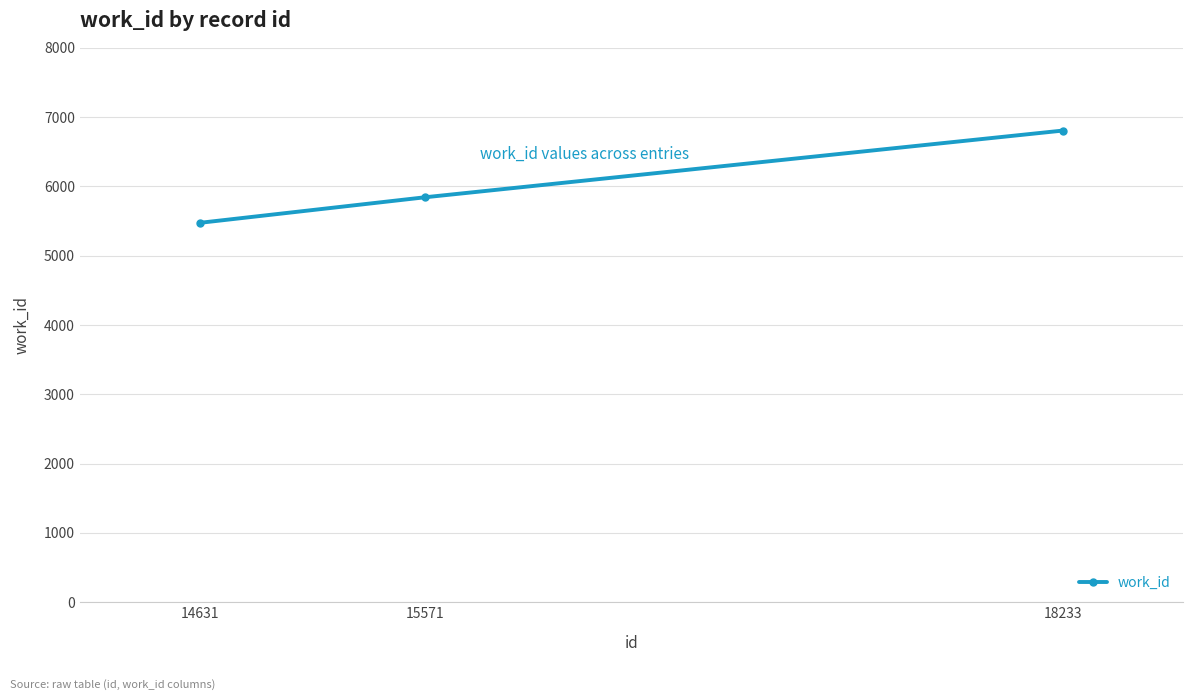

Reading left to right, what are all the values shown in this chart?

5473	5842	6805